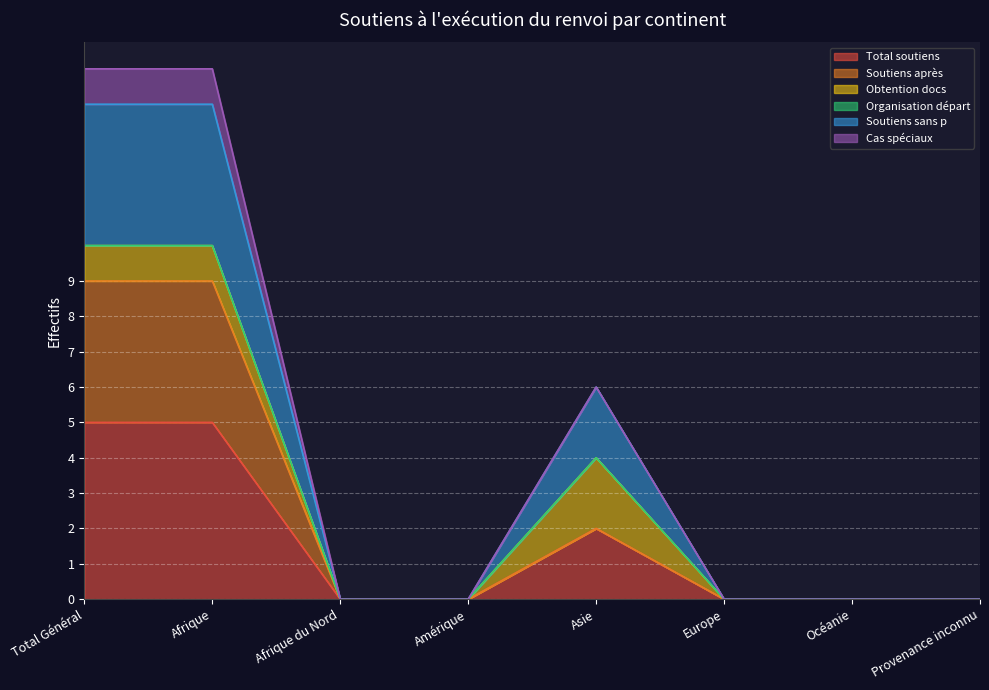

What value does the Total soutiens series have at Afrique?

5